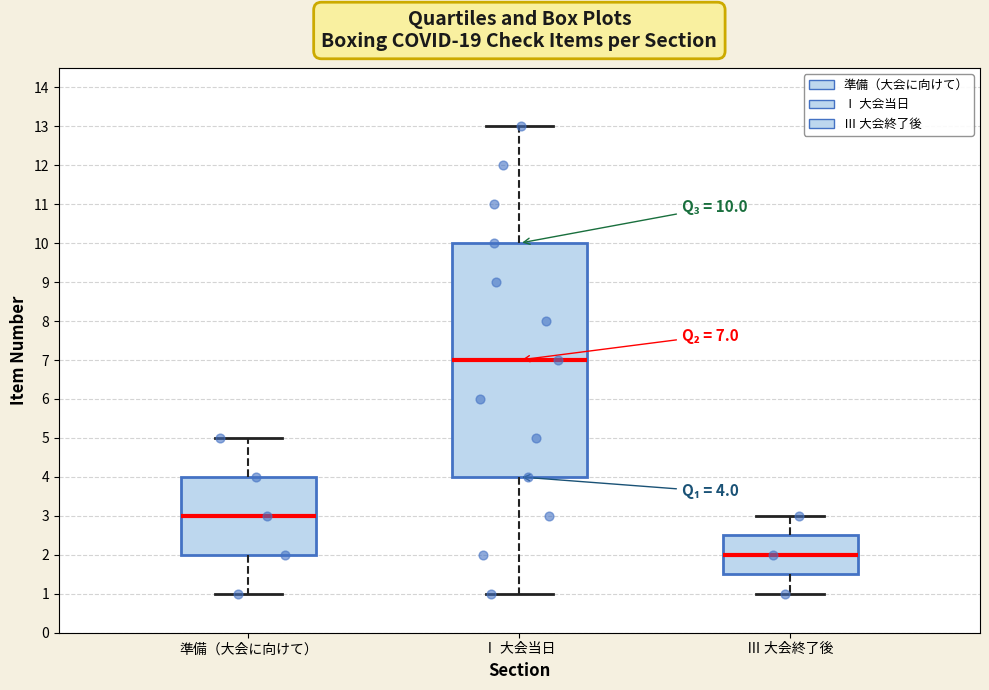

Which box has the lowest median line?

Ⅲ 大会終了後